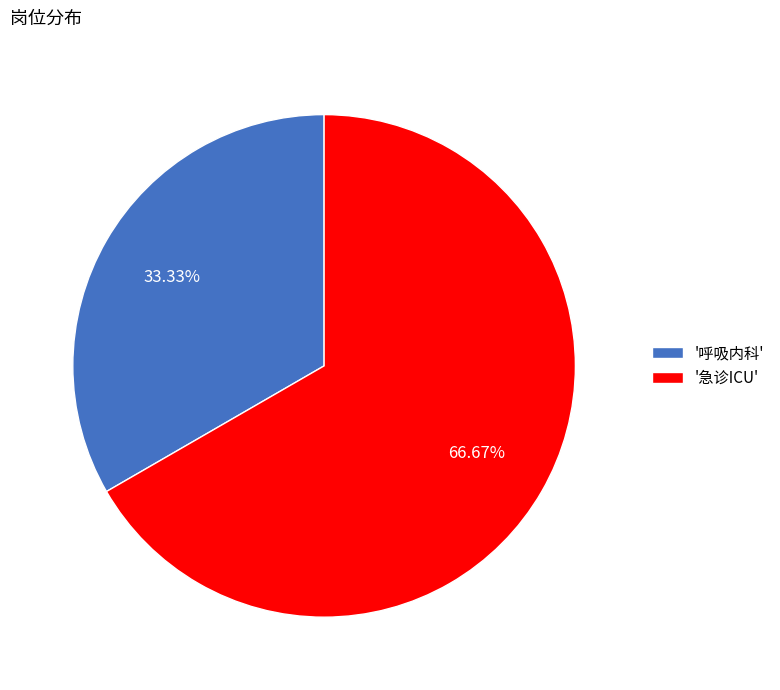

Is '呼吸内科' the majority of the pie?

No